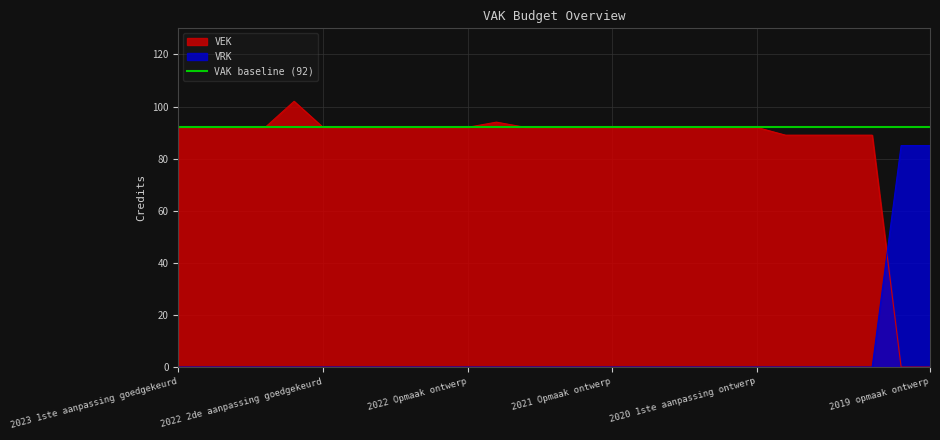

Reading left to right, list all the values displayed in this chart.

VEK: 92	92	92	92	102	92	92	92	92	92	92	94	92	92	92	92	92	92	92	92	92	89	89	89	89	0	0
VRK: 0	0	0	0	0	0	0	0	0	0	0	0	0	0	0	0	0	0	0	0	0	0	0	0	0	85	85